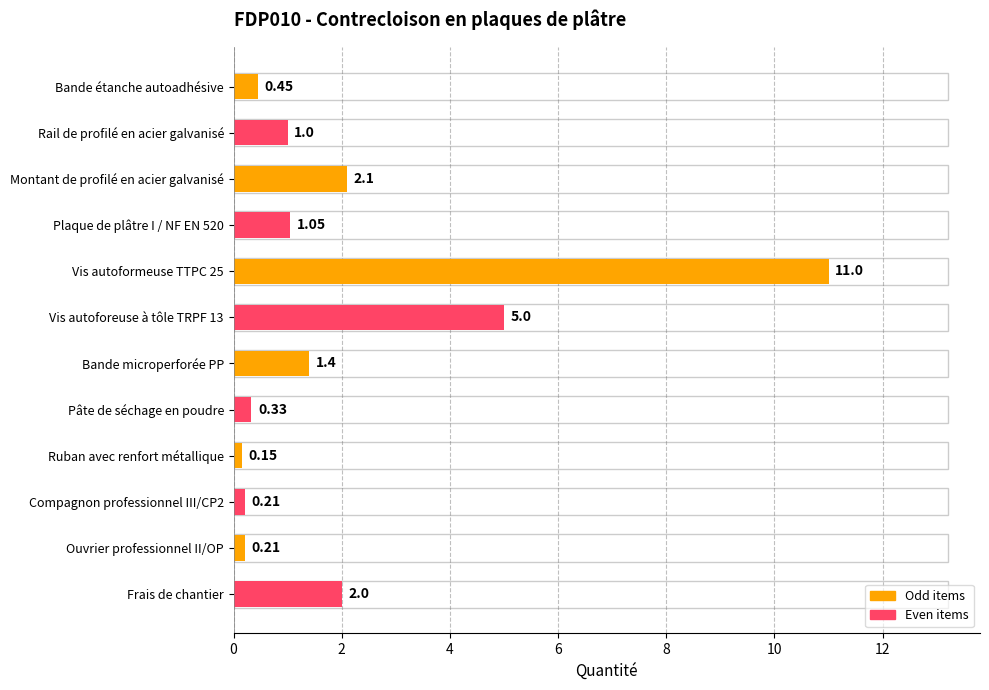

What is the label of the 1st bar from the bottom?

Frais de chantier